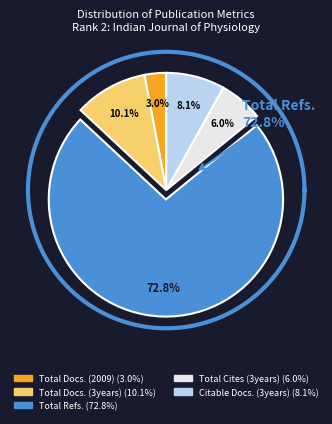

Which slice is the smallest?

Total Docs. (2009)